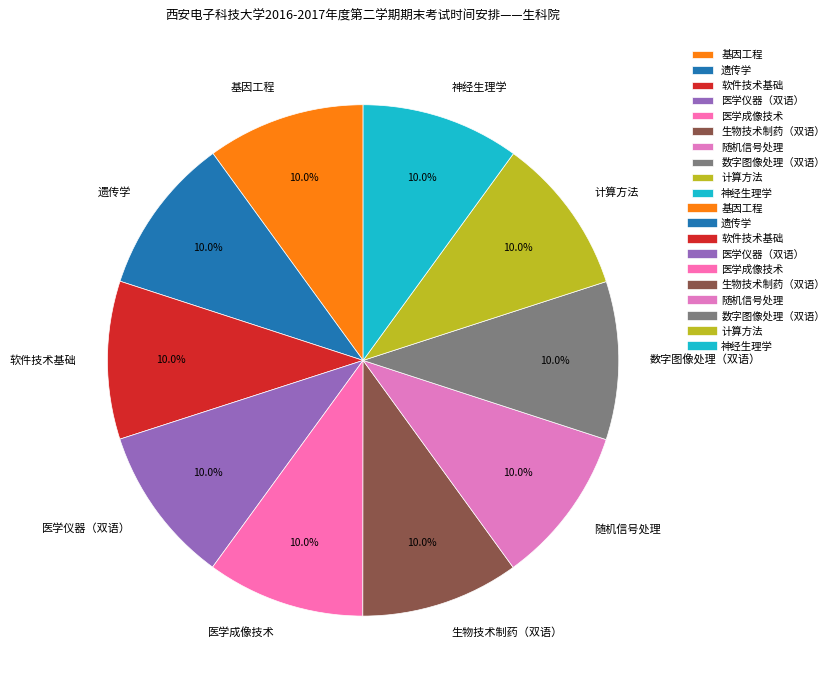

Approximately how many times larger is the value at 生物技术制药（双语） compared to 数字图像处理（双语）?

1.0